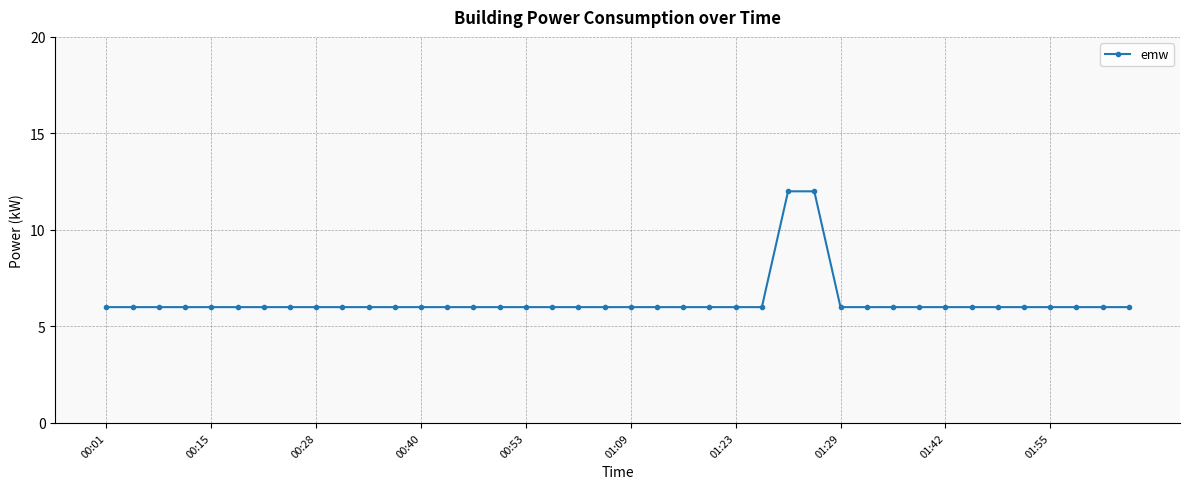

What is the smallest value displayed?

6